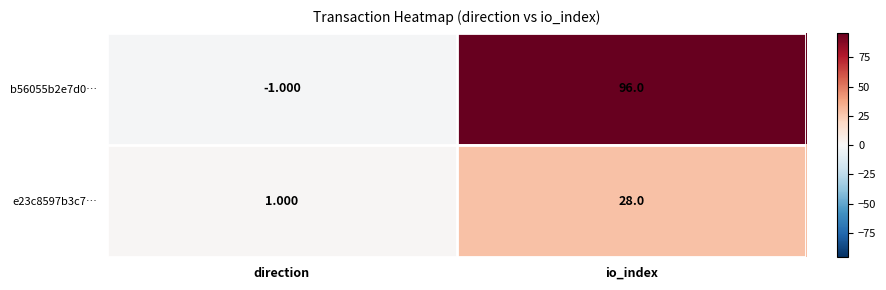

Where is b56055b2e7d0… nearest to the value 47?

direction